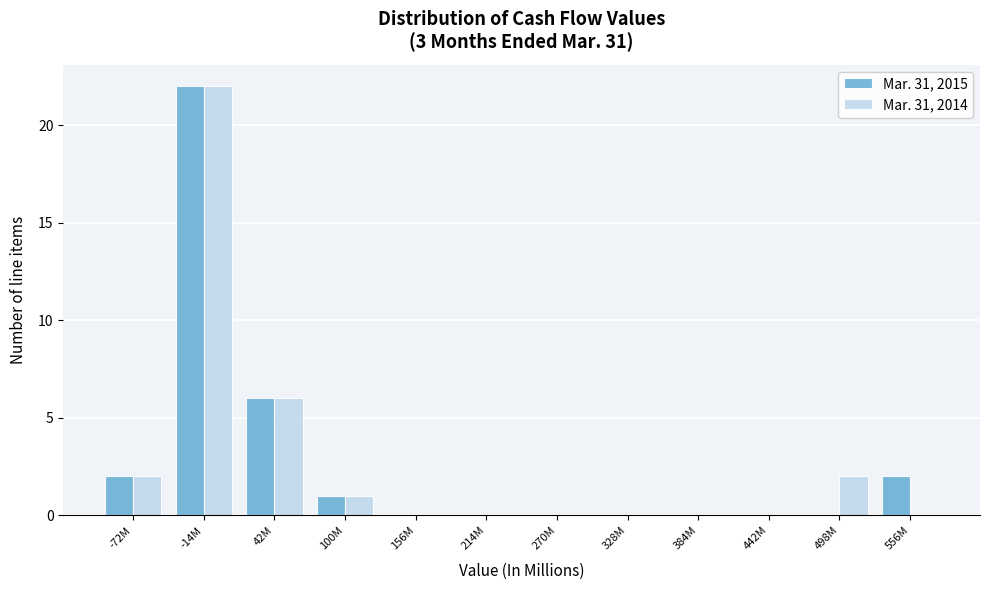

Reading left to right, what are all the values shown in this chart?

Mar. 31, 2015: -72M=2	-14M=22	42M=6	100M=1	156M=0	214M=0	270M=0	328M=0	384M=0	442M=0	498M=0	556M=2
Mar. 31, 2014: -72M=2	-14M=22	42M=6	100M=1	156M=0	214M=0	270M=0	328M=0	384M=0	442M=0	498M=2	556M=0